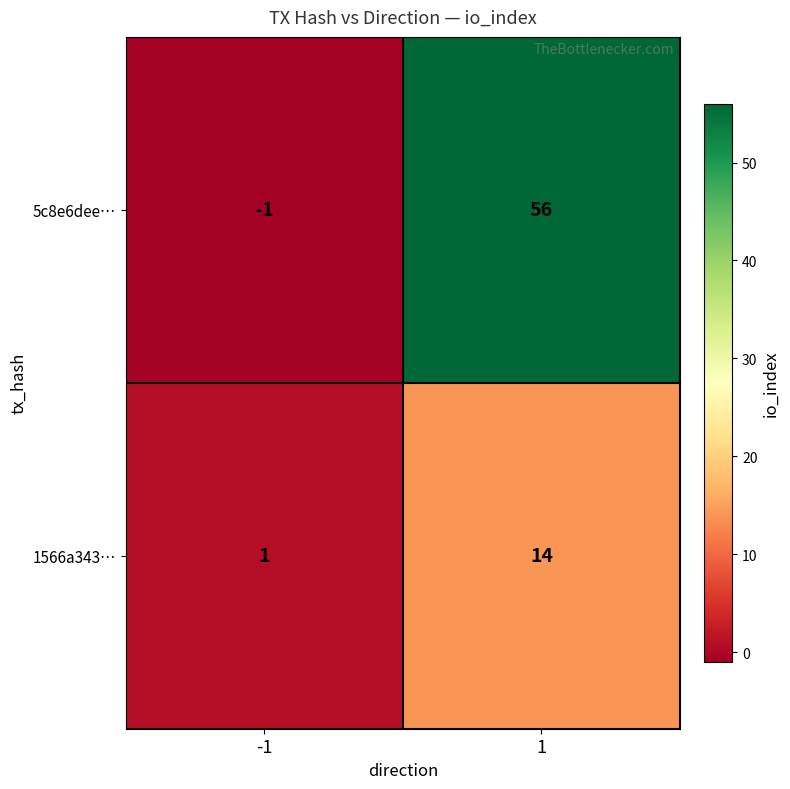

Reading left to right, extract all data points from this chart.

5c8e6dee…: -1=-1	1=56
1566a343…: -1=1	1=14